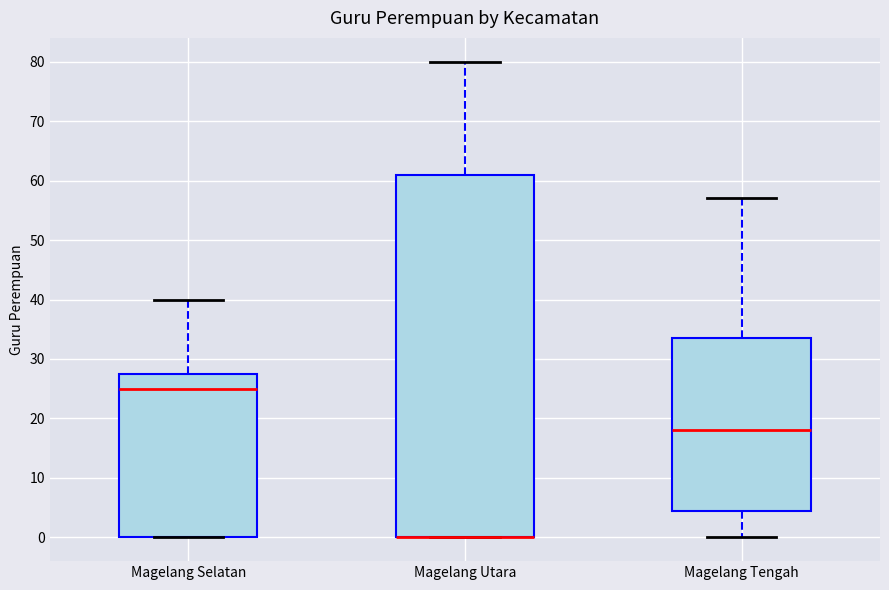

Reading left to right, read every box against the y-axis: the position of its median line, the range the box covers, and the ends of its whiskers. The values are not printed on the chart, so give them approximately, as read against the axis.

Magelang Selatan: median 25, box 0 to 28, whiskers 0 to 40
Magelang Utara: median 0 (drawn on the box's lower edge), box 0 to 61, whiskers 0 to 80
Magelang Tengah: median 18, box 5 to 34, whiskers 0 to 57